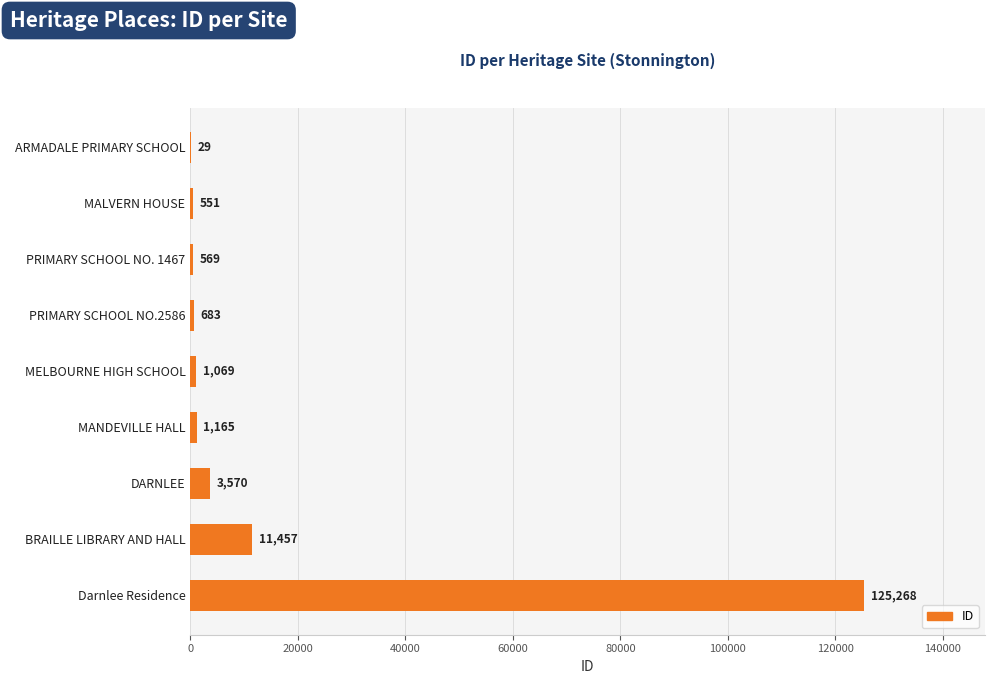

What is the maximum value shown in the chart?

125268